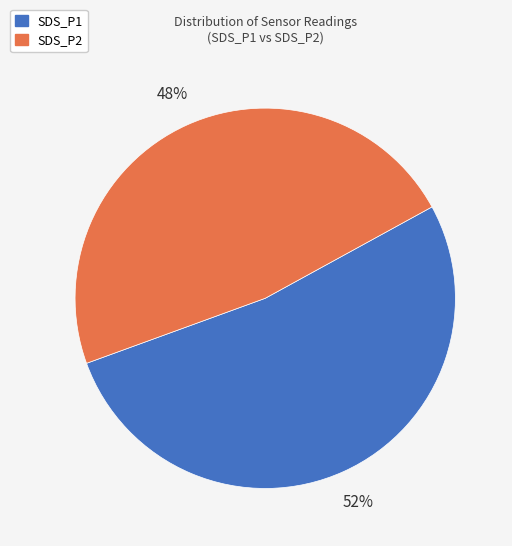

To the nearest percent, what portion does SDS_P2 represent?

48%